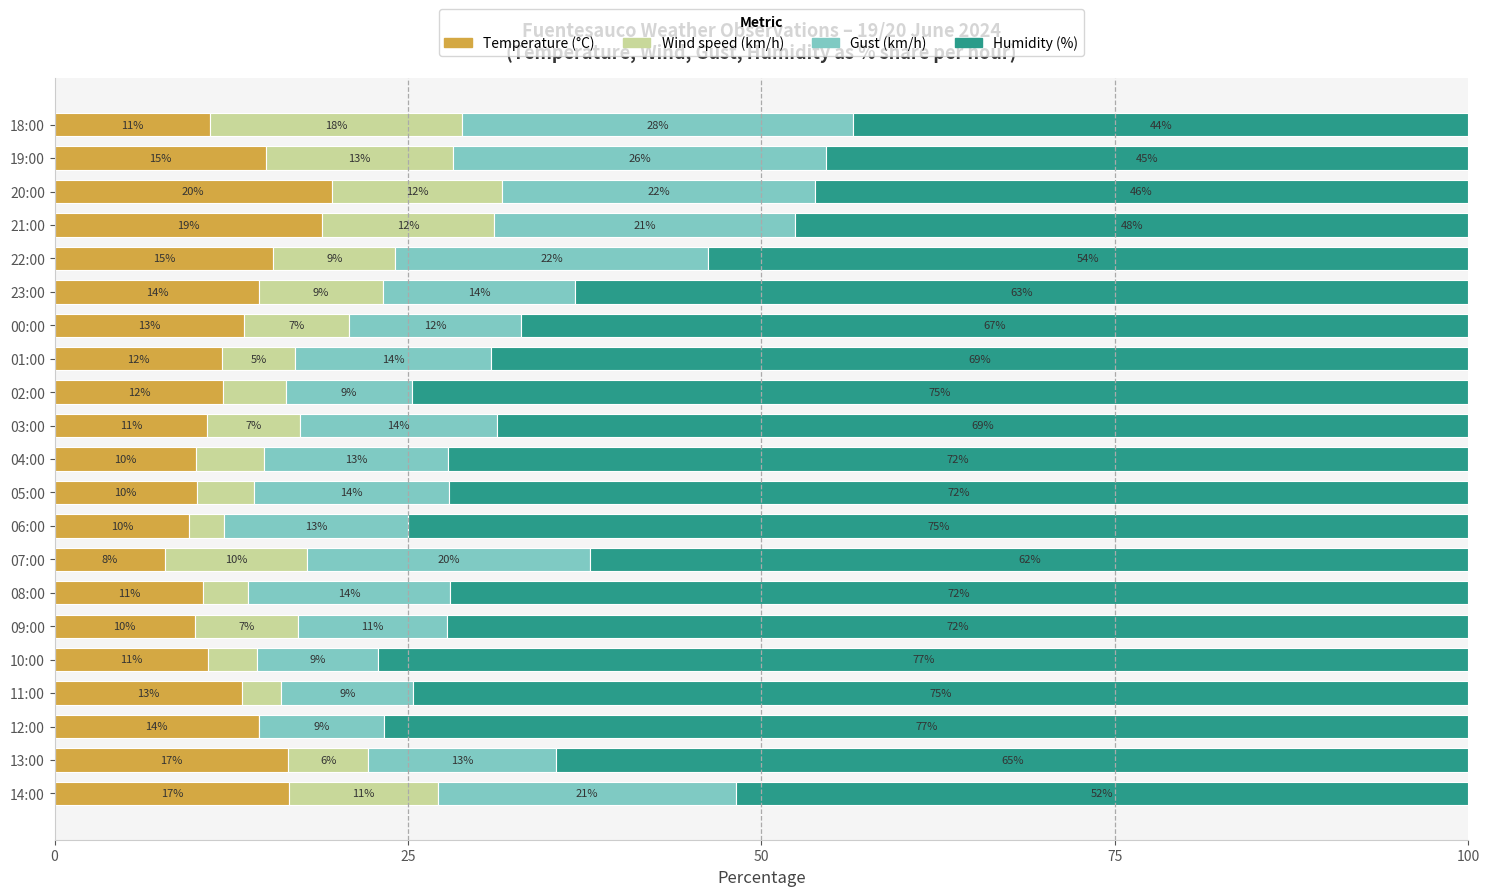

What is the total value across all series at 09:00?

100.0